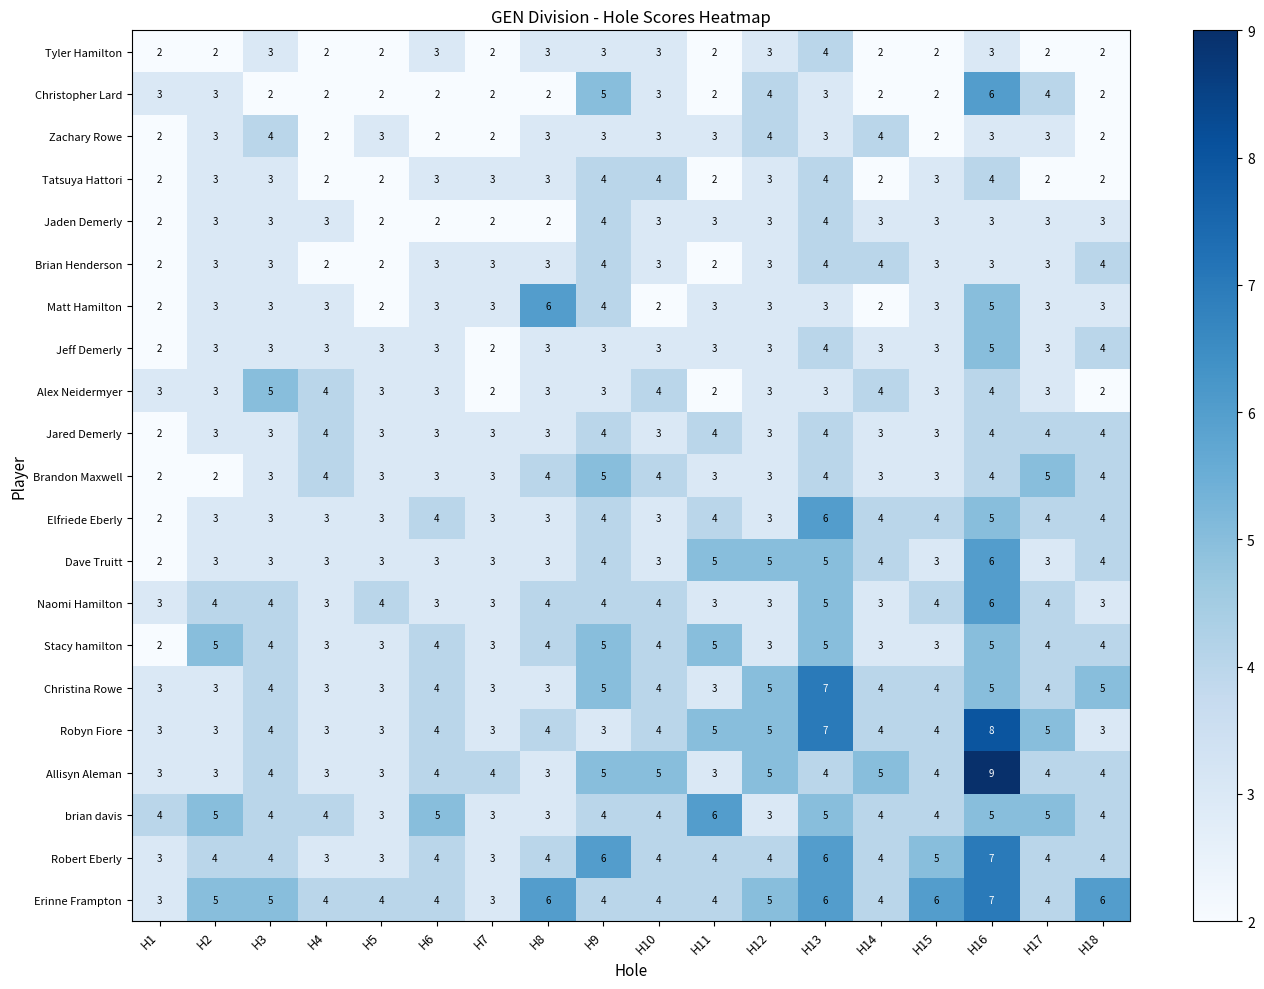

True or false: Brian Henderson has a value of 3 at H6.

True